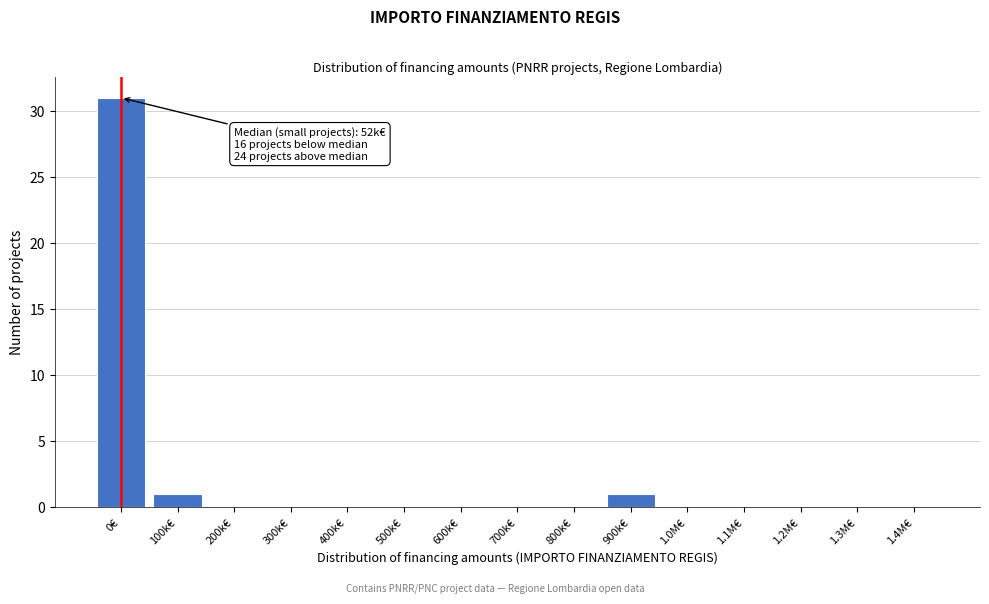

Reading right to left, list all the values displayed in this chart.

1.4M€=0	1.3M€=0	1.2M€=0	1.1M€=0	1.0M€=0	900k€=1	800k€=0	700k€=0	600k€=0	500k€=0	400k€=0	300k€=0	200k€=0	100k€=1	0€=31